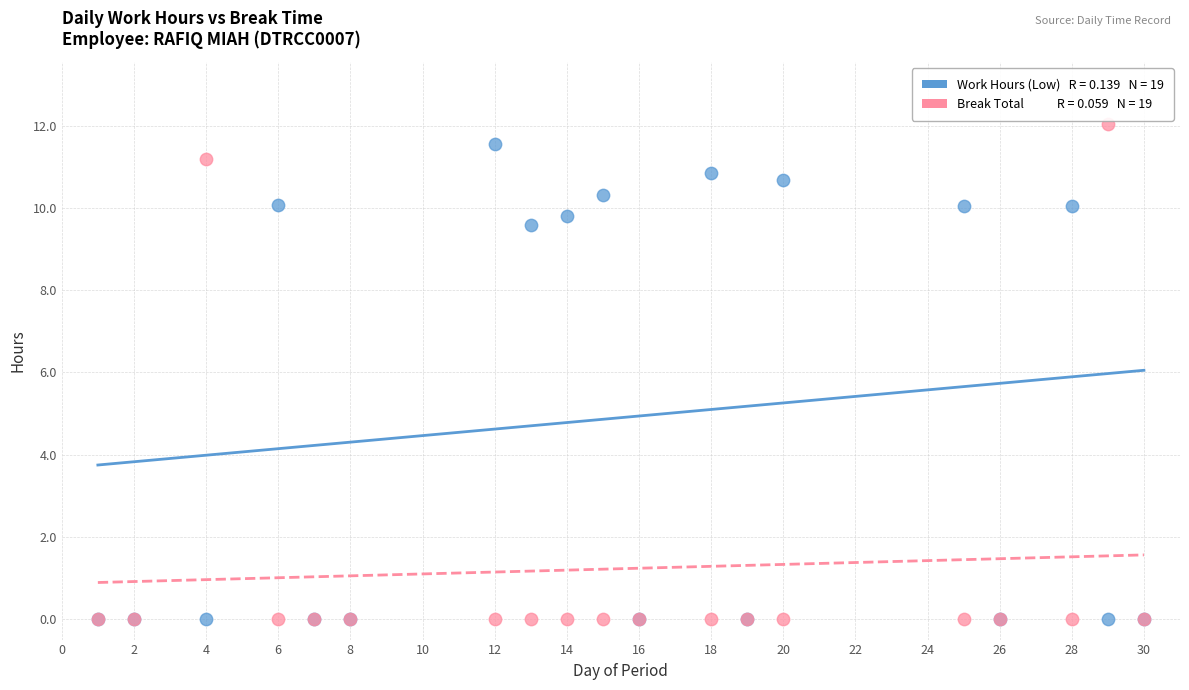

Across all series, what Y value is closest to 6?

9.6